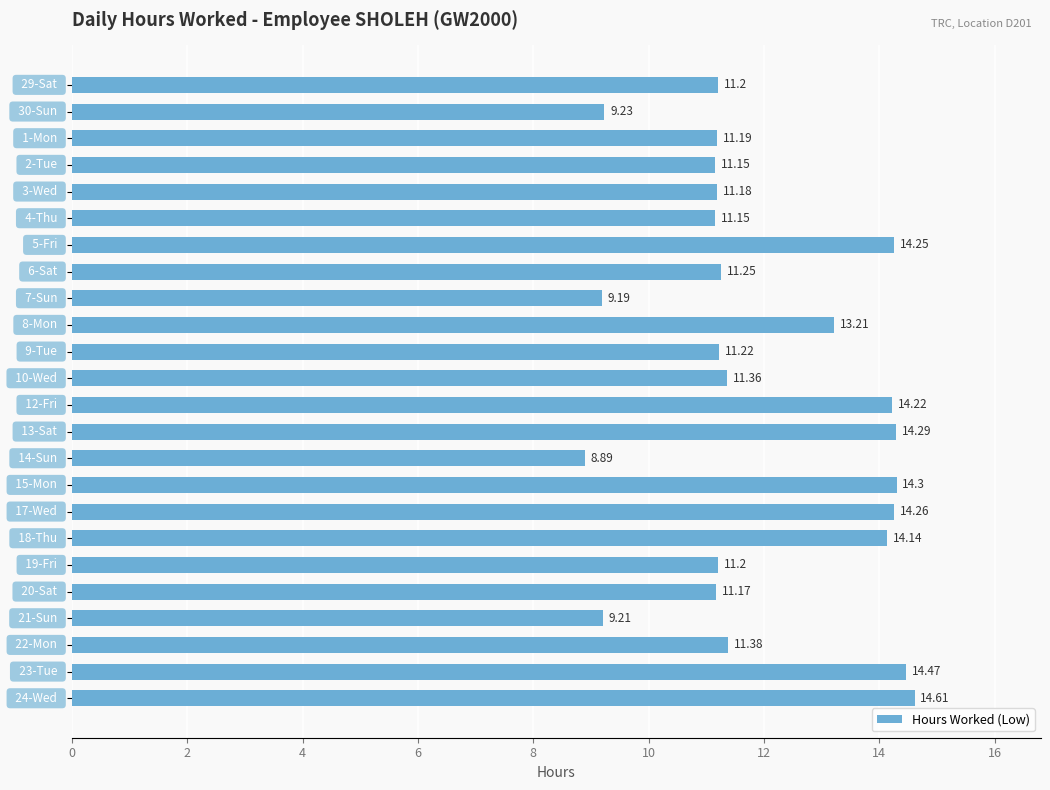

What is the sum of all values?

287.7